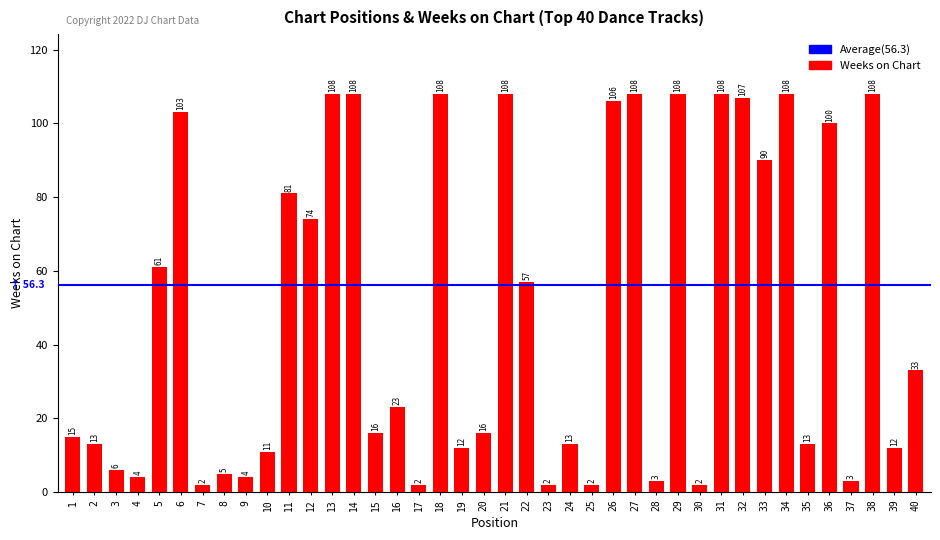

Approximately how many times larger is the value at 18 compared to 33?

1.2